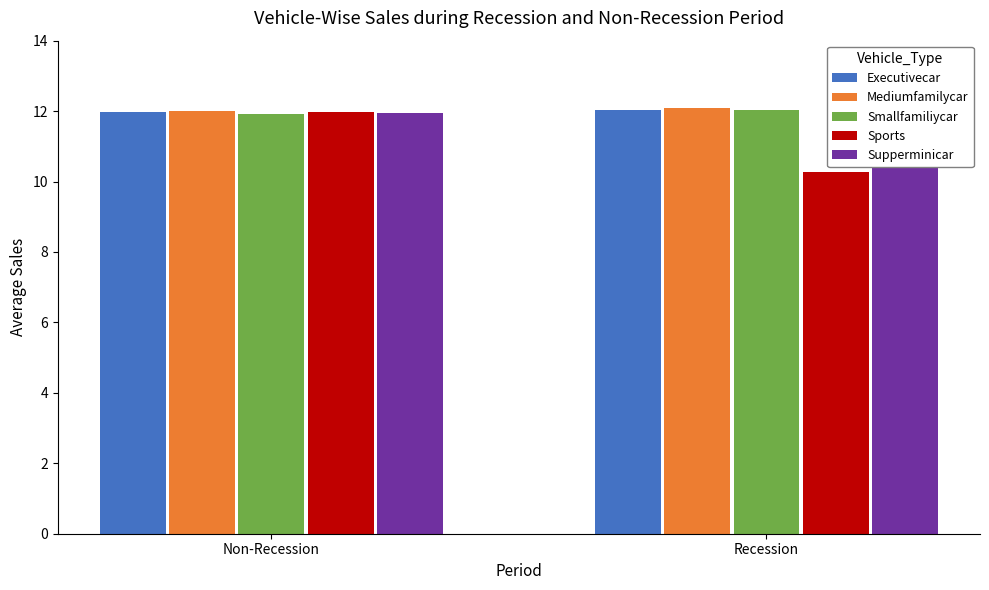

Reading right to left, transcribe all the data shown in this chart.

Executivecar: 12.0	12.0
Mediumfamilycar: 12.1	12.0
Smallfamiliycar: 12.0	11.9
Sports: 10.3	12.0
Supperminicar: 12.1	12.0